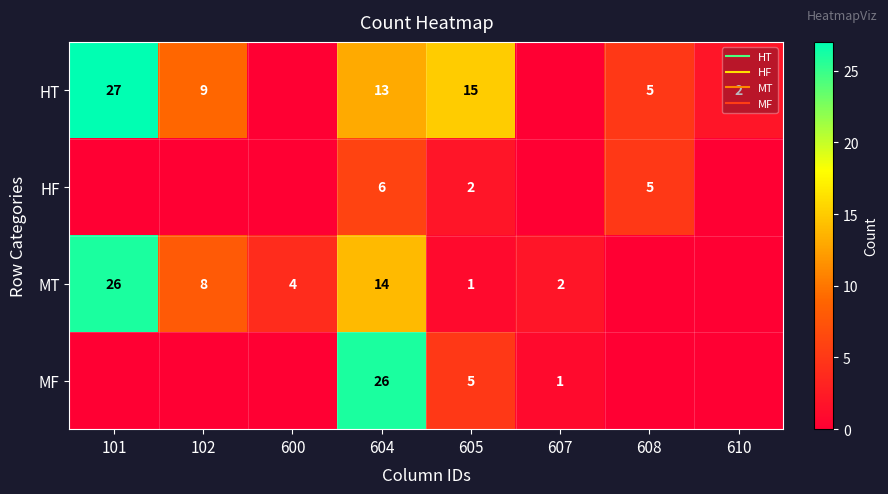

What is the total value across all series at 610?

2